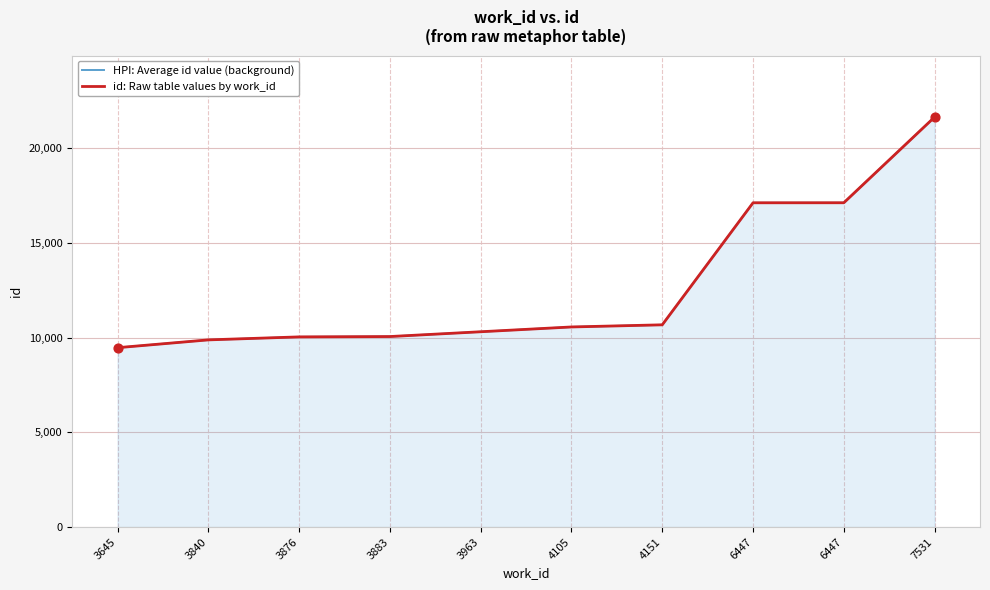

What is the total value across all series at 4105?

21124